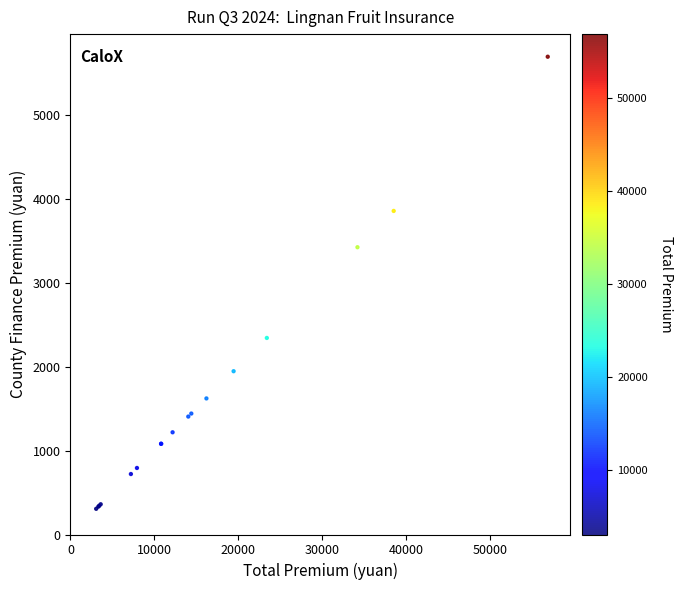

What Y value in the scatter plot is closest to 2997?

3420.0